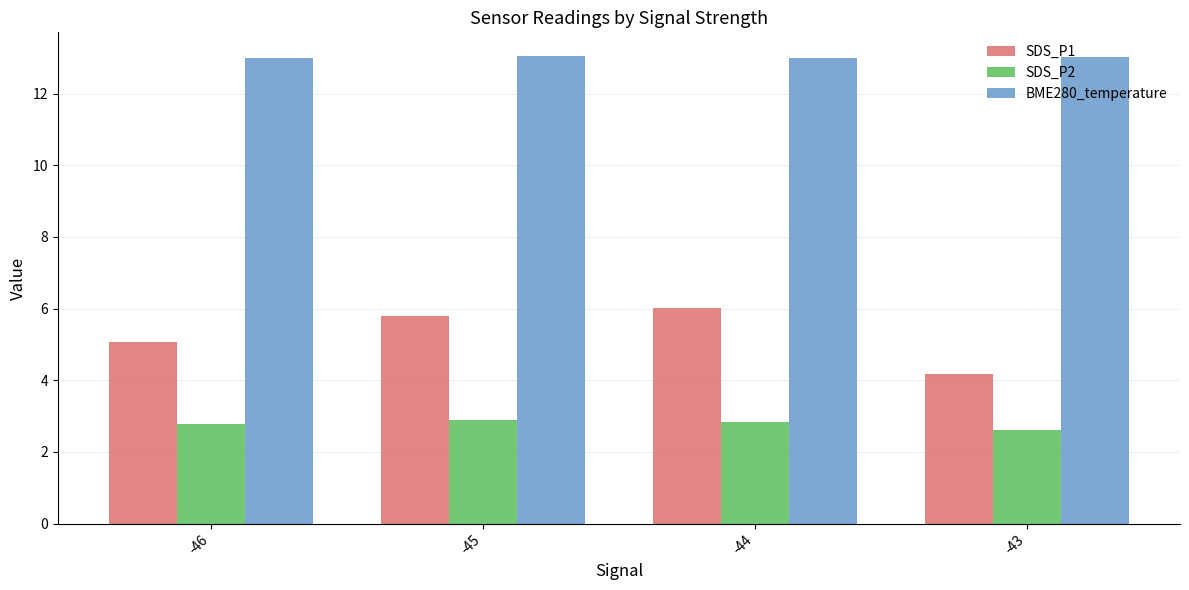

What is the smallest value displayed?

2.6